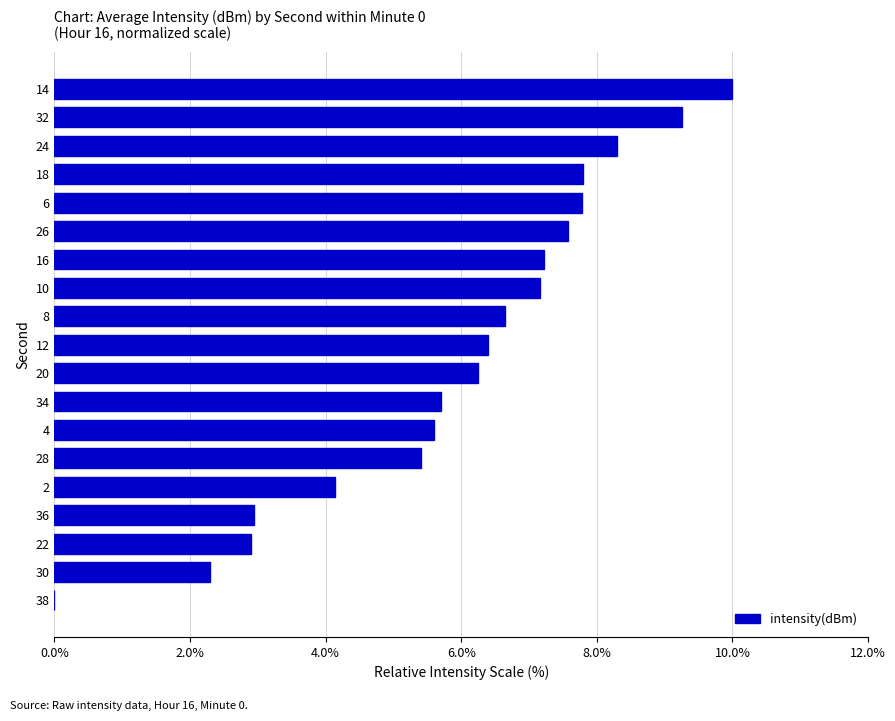

Reading bottom to top, extract all data points from this chart.

38=0.0	30=2.3	22=2.9	36=2.9	2=4.1	28=5.4	4=5.6	34=5.7	20=6.3	12=6.4	8=6.6	10=7.2	16=7.2	26=7.6	6=7.8	18=7.8	24=8.3	32=9.3	14=10.0